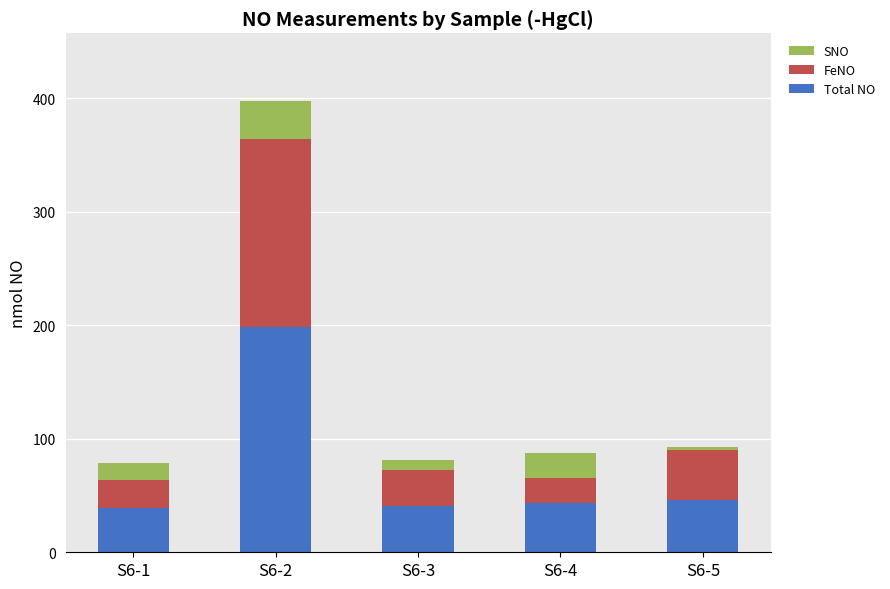

What is the minimum value for Total NO?

39.1